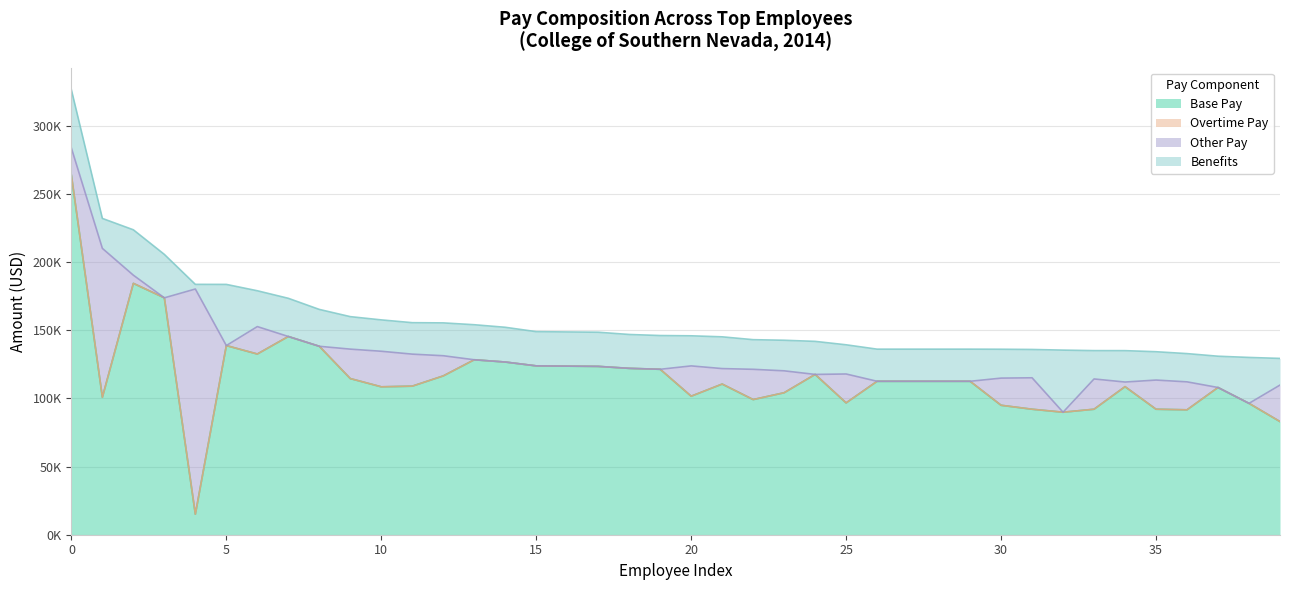

True or false: Benefits and Overtime Pay cross at least once.

False